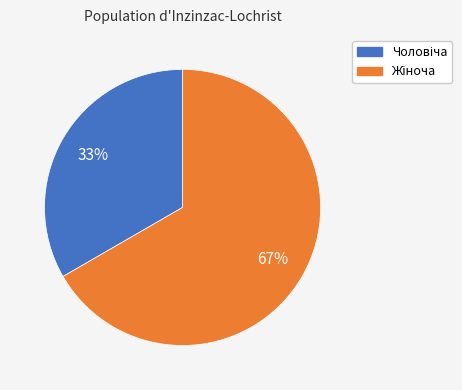

Is there a majority slice in this chart?

Yes